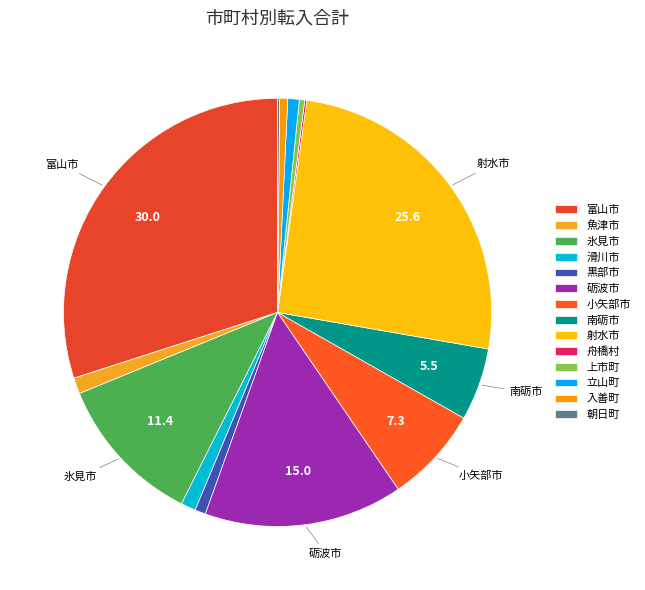

Approximately how many times larger is the value at 南砺市 compared to 朝日町?

36.0